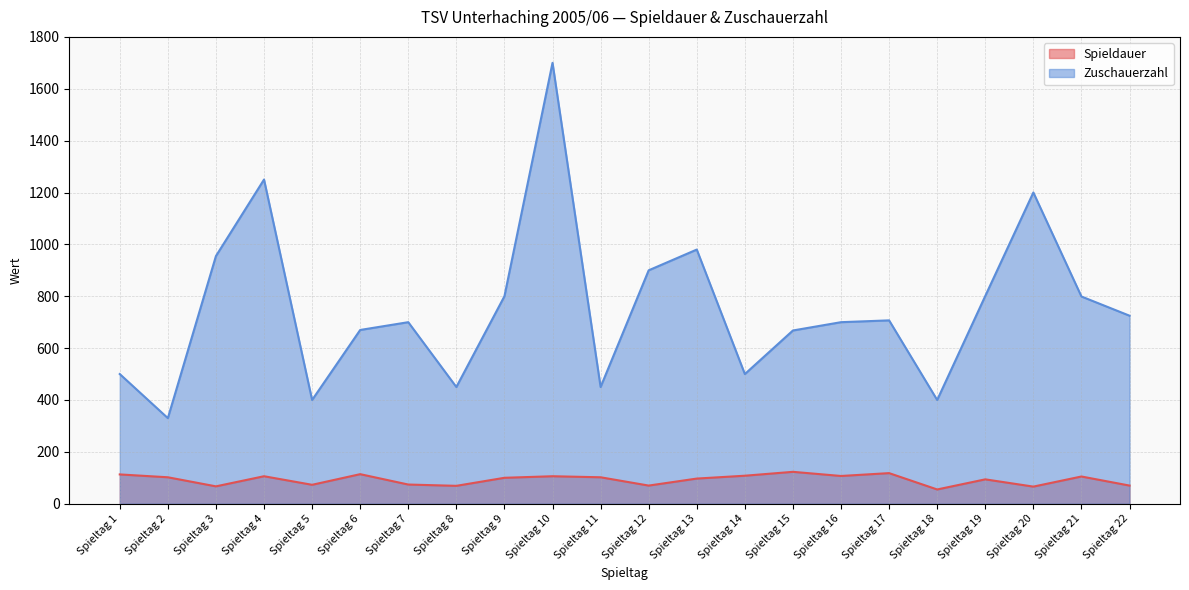

How many interior local valleys does the Zuschauerzahl series have?

6